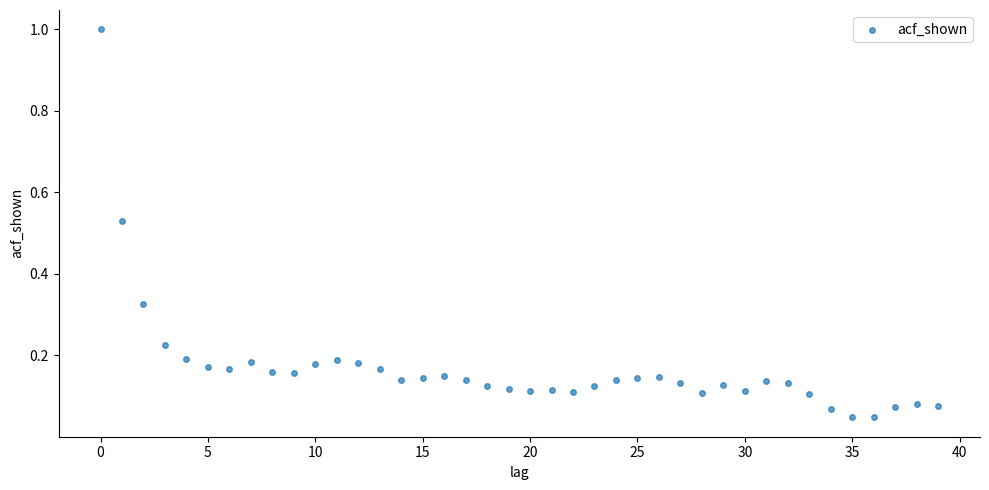

What is the range of Y values (max minus min)?

1.0